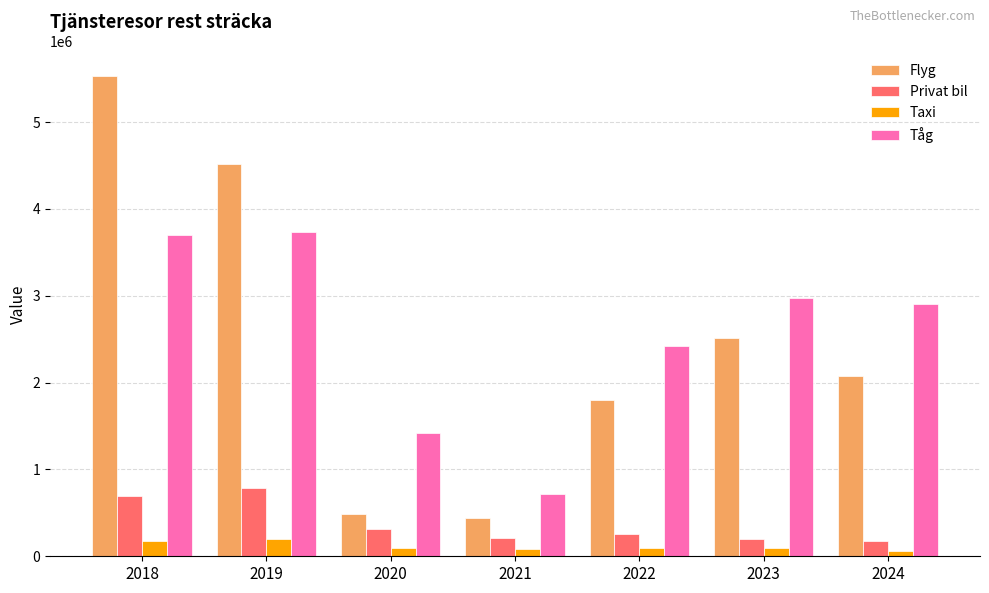

How many distinct data groups are displayed?

4